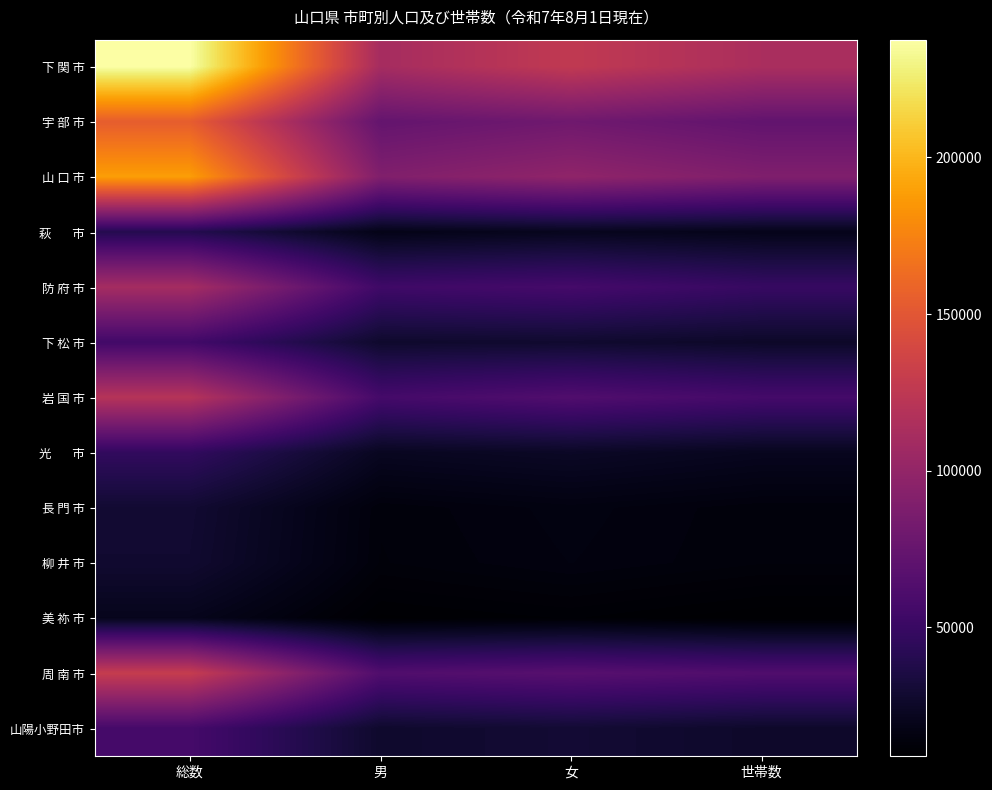

At which category is the sum across all series the highest?

総数